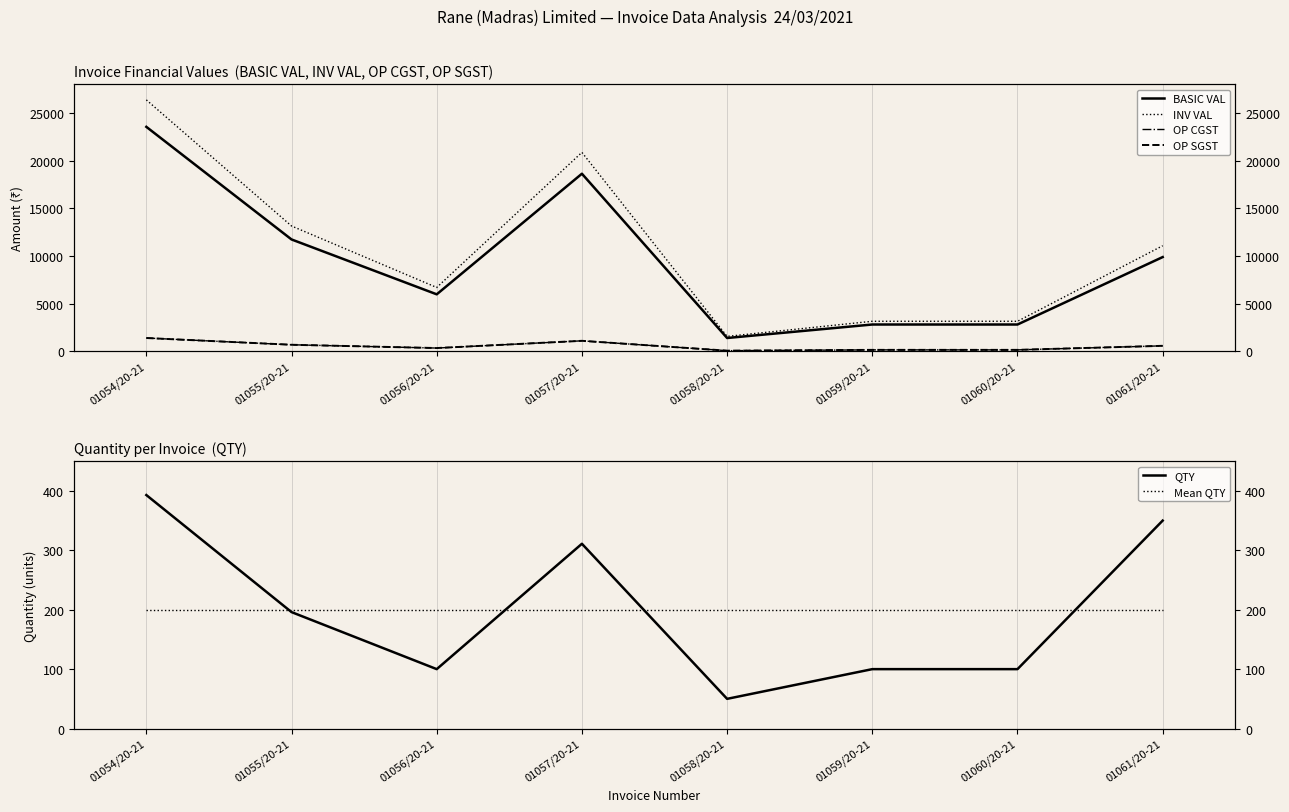

What is the label of the 4th point from the right?

01058/20-21